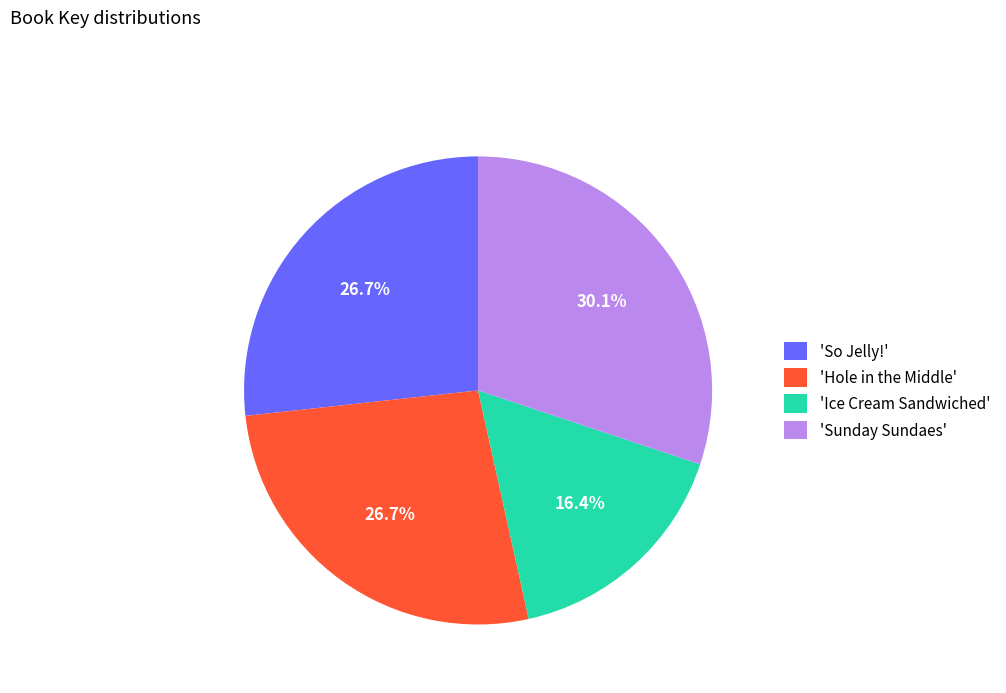

Does 'Ice Cream Sandwiched' account for over 50% of the chart?

No